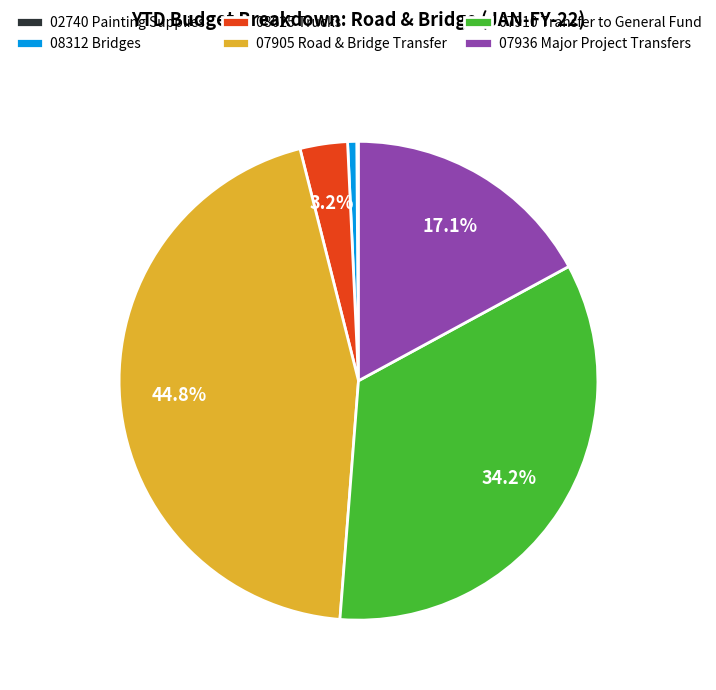

How much of the chart is everything except 07910 Transfer to General Fund?

65.8%